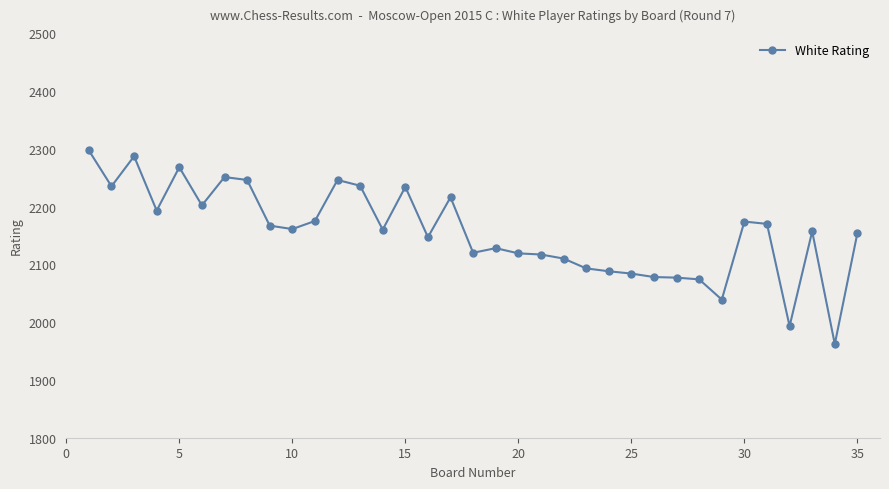

What is the maximum value shown in the chart?

2297